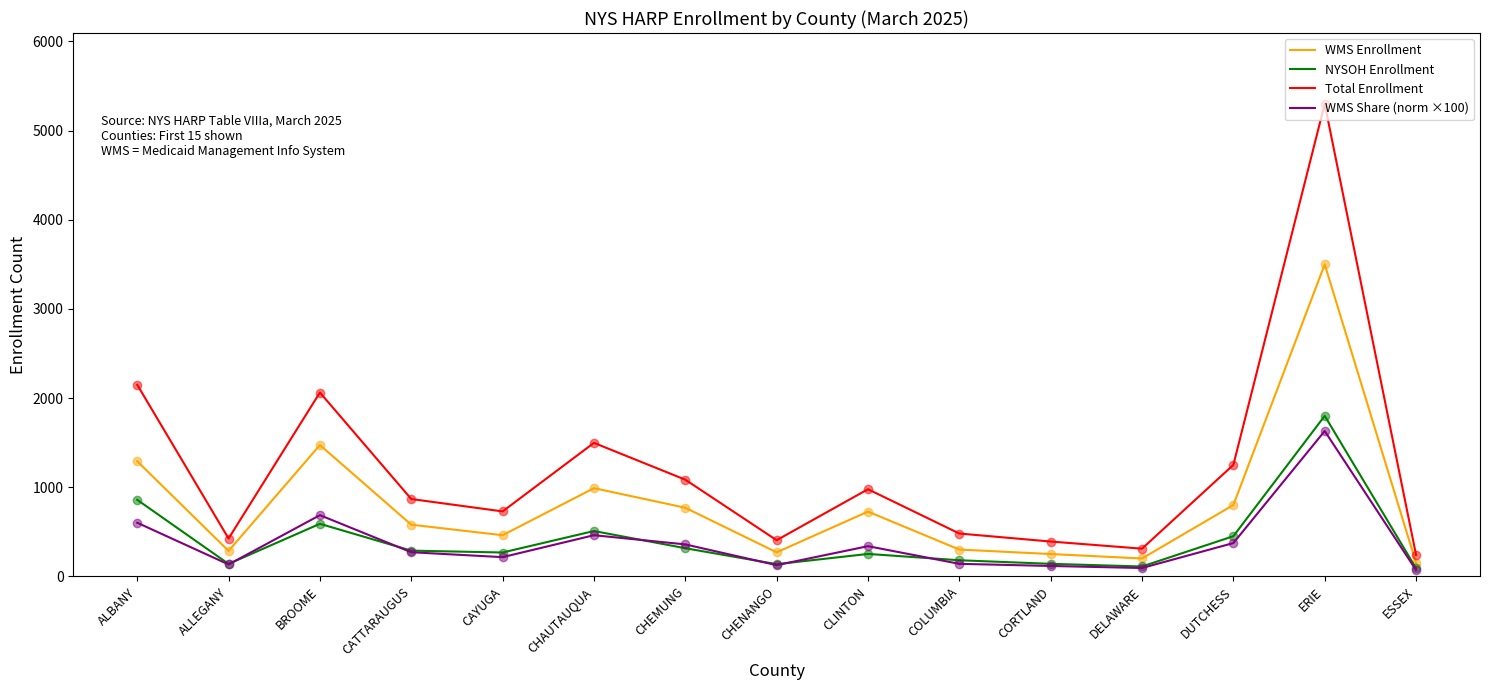

Between CHEMUNG and ERIE, which series saw the biggest shift?

Total Enrollment